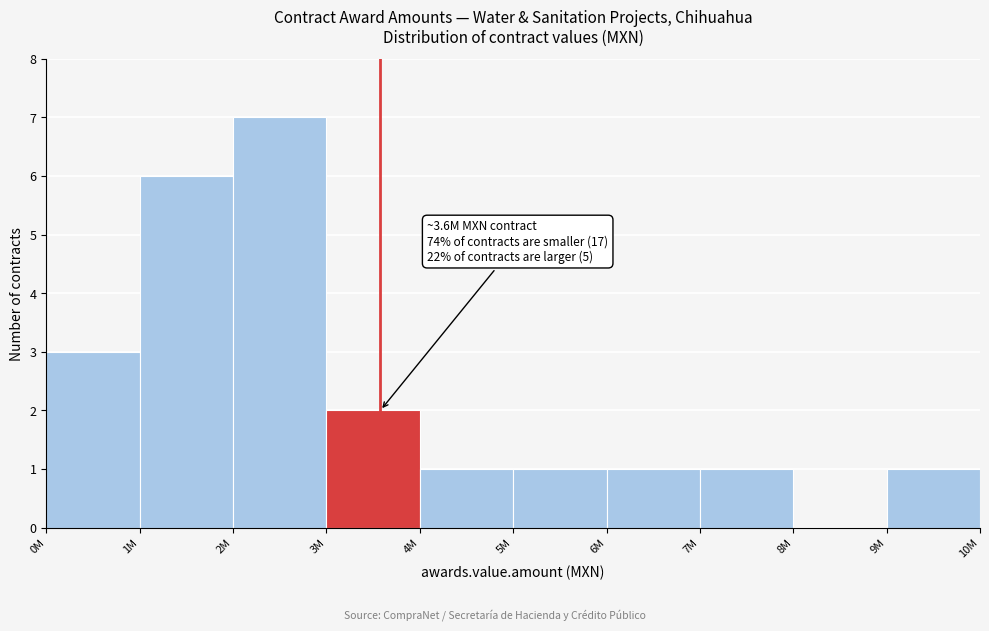

Reading right to left, what are all the values shown in this chart?

9M=1	8M=0	7M=1	6M=1	5M=1	4M=1	3M=2	2M=7	1M=6	0M=3